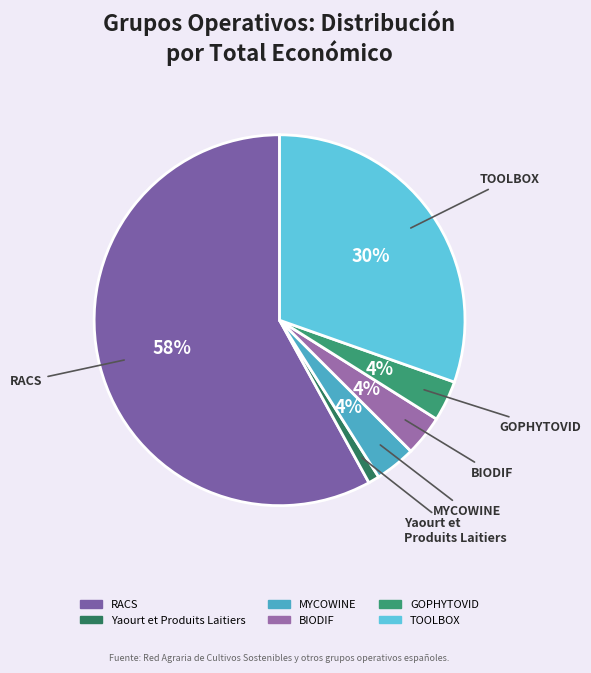

Which has a higher value, Yaourt et Produits Laitiers or RACS?

RACS